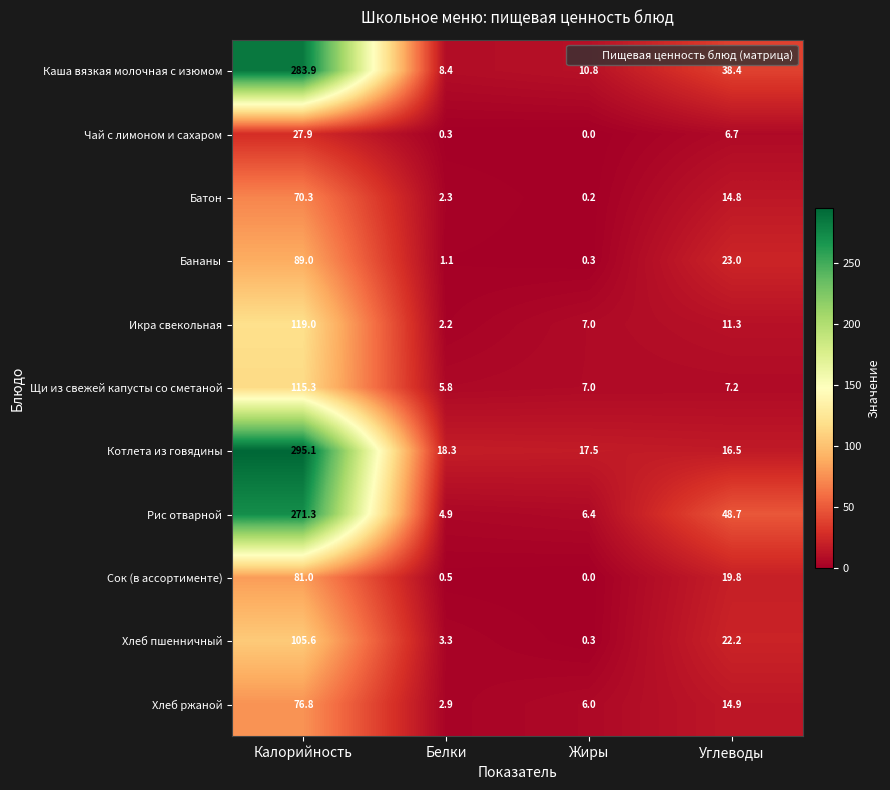

Which series has the widest spread of values?

Котлета из говядины